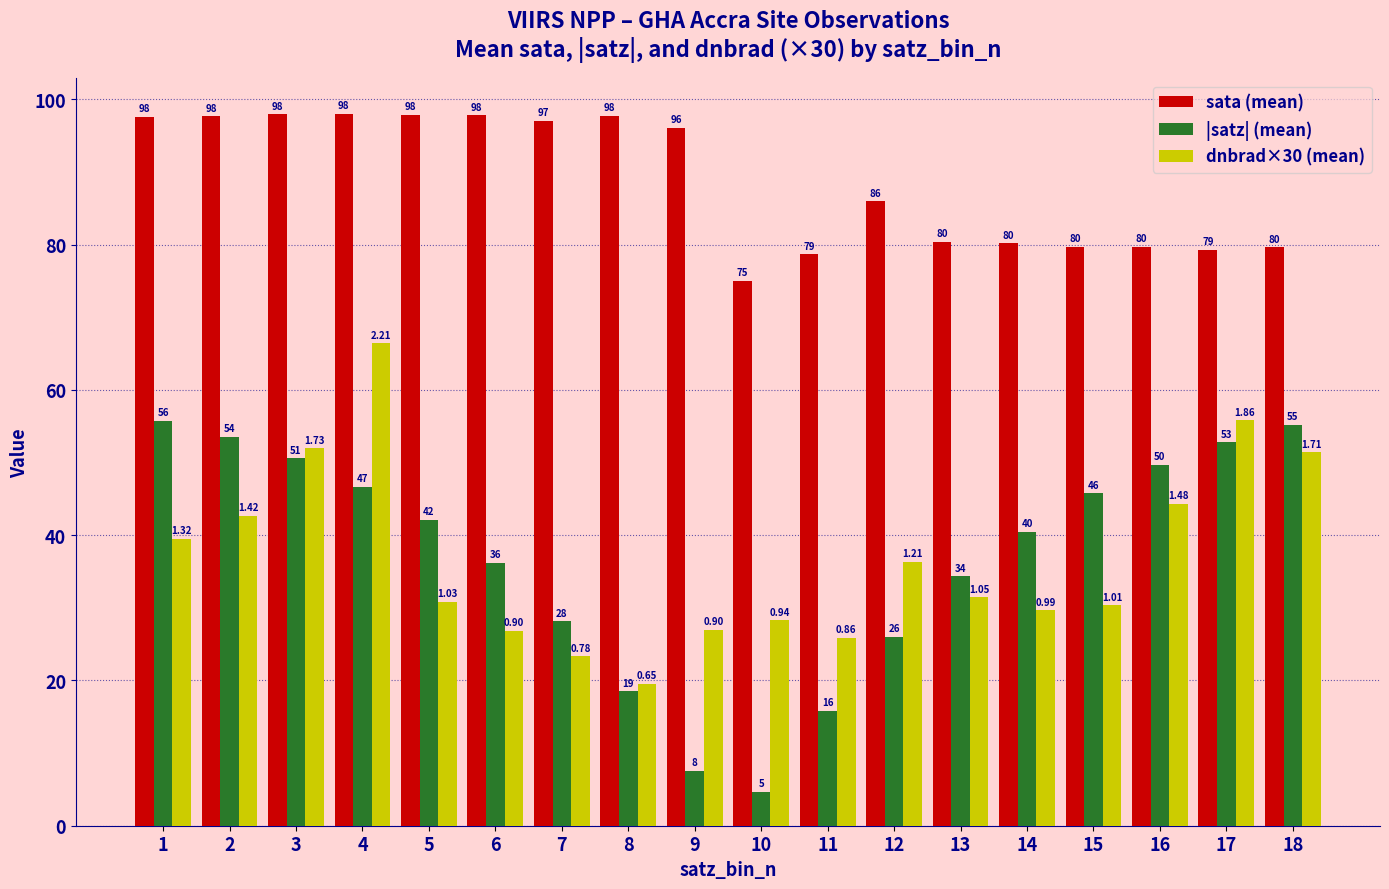

The value of dnbrad×30 (mean) at 15 is 30.4. True or false?

True